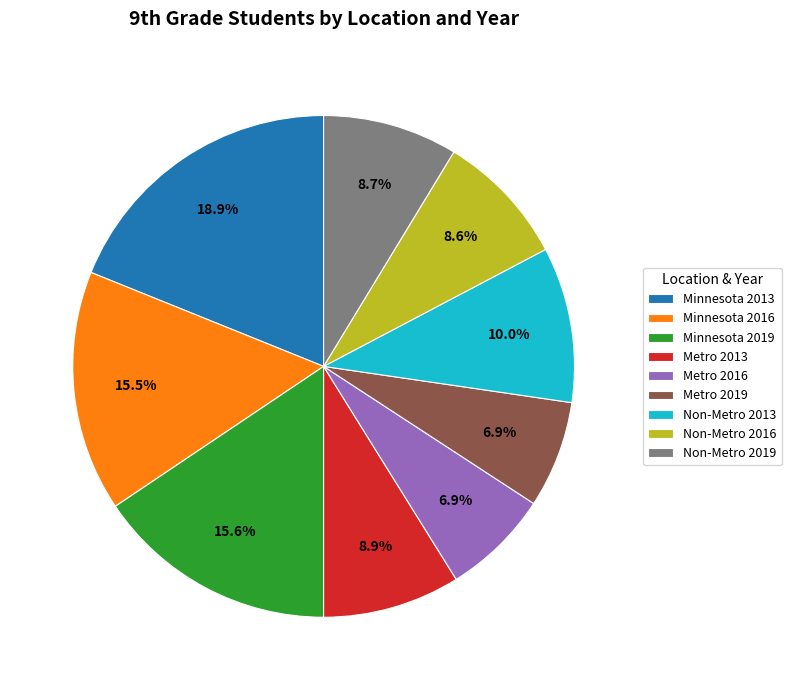

Which slice is the largest?

Minnesota 2013